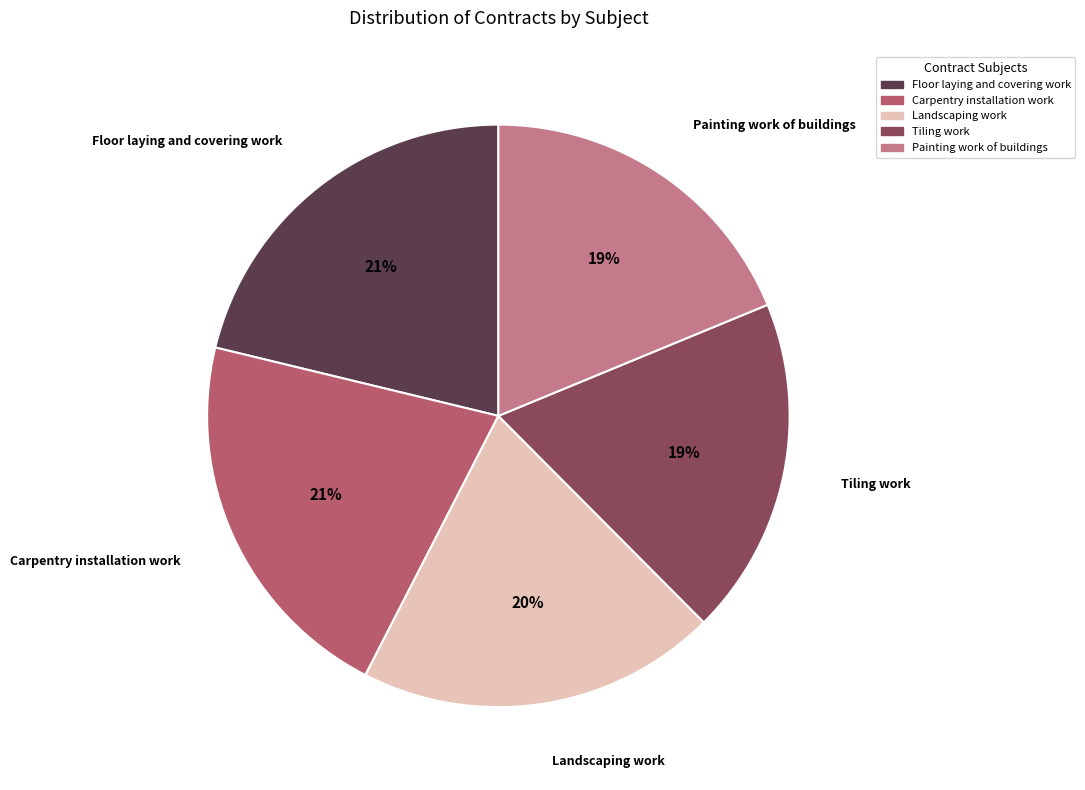

How many segments does this pie chart have?

5